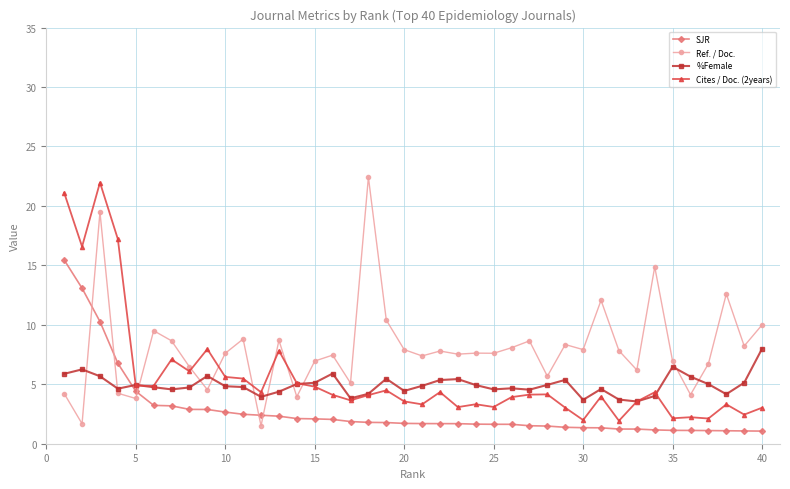

What is the lowest value of the SJR series?

1.1